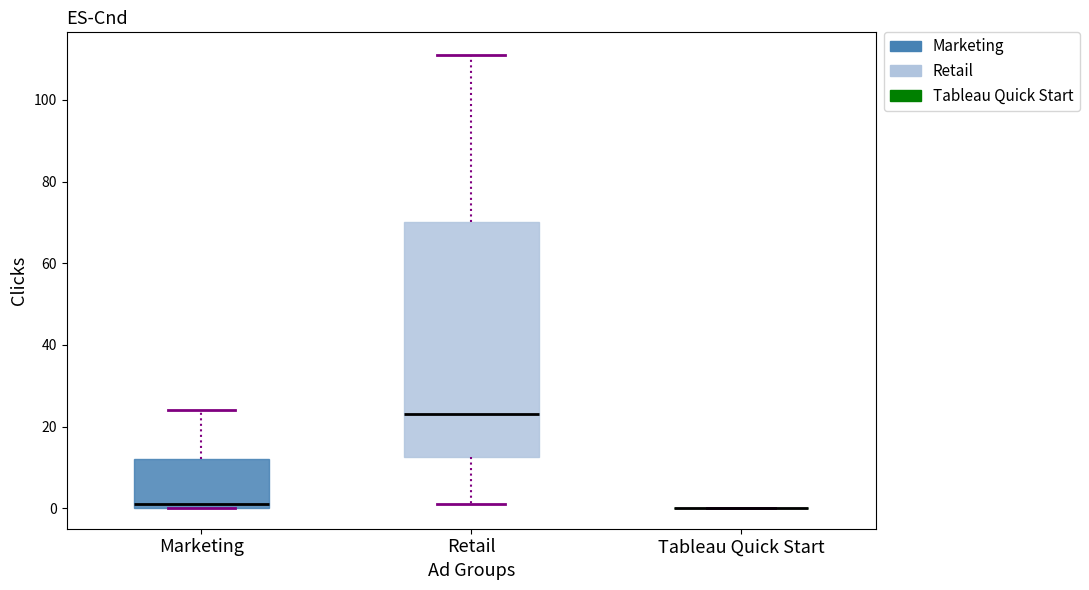

Which box is the tallest, from its lower edge to its upper edge?

Retail